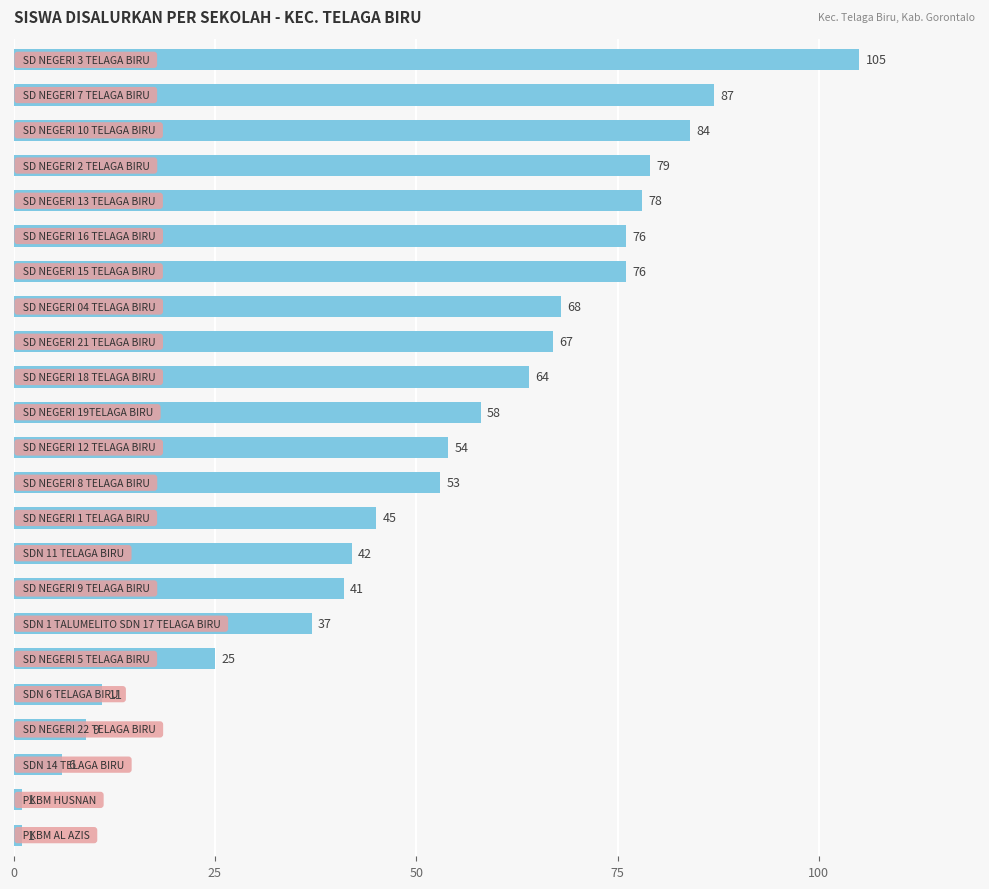

What is the value of the 1st bar from the top?

105